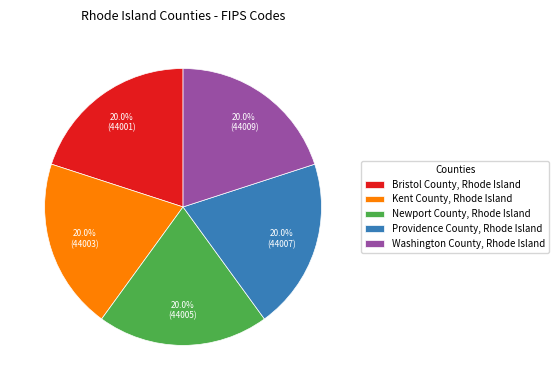

To the nearest percent, what portion does Washington County, Rhode Island represent?

20%